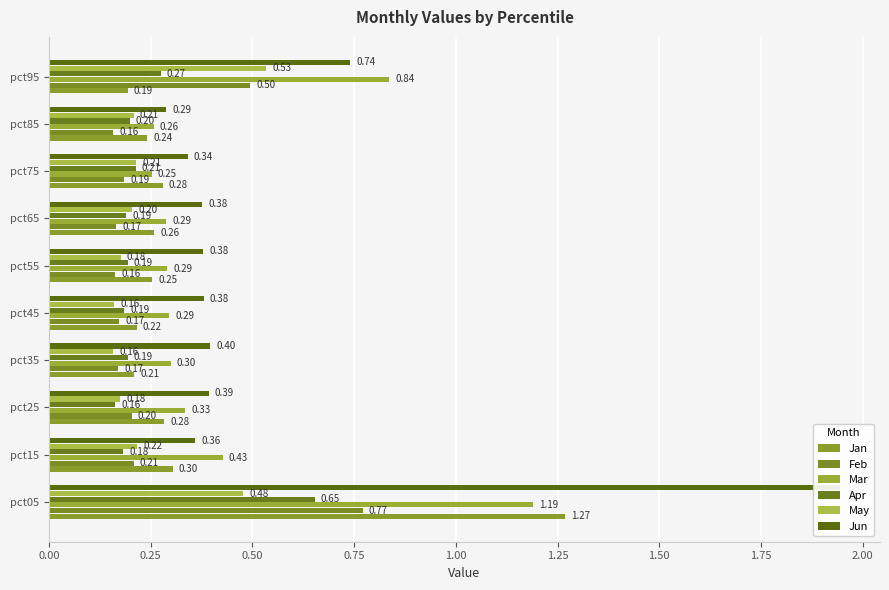

What are all the series names shown in the legend?

Jan, Feb, Mar, Apr, May, Jun